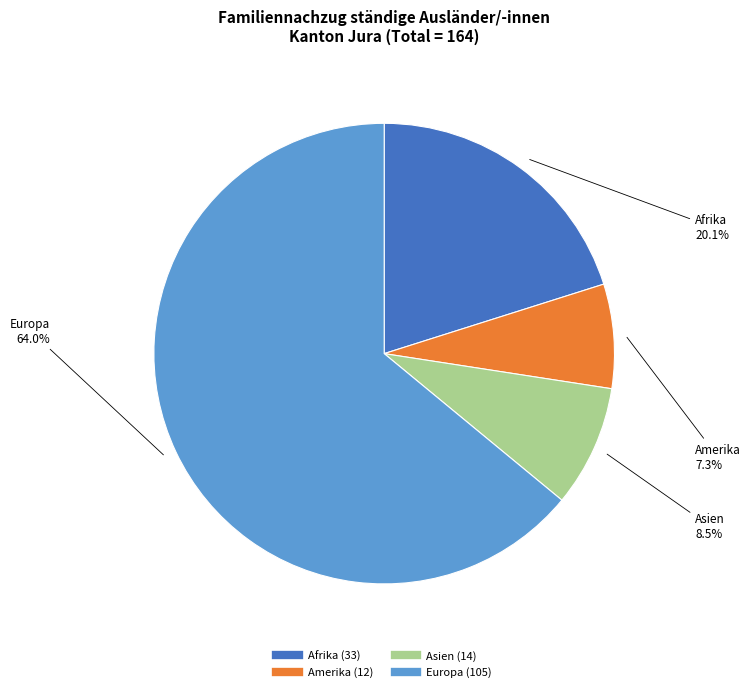

Is there any slice that represents more than half of the pie?

Yes